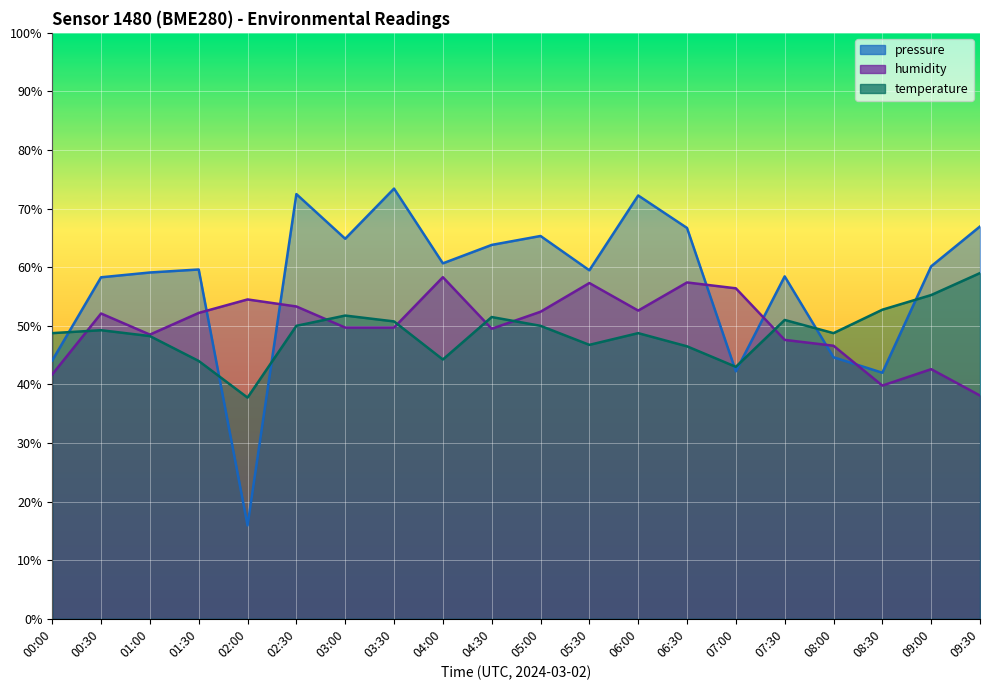

How many intersections are there between pressure and temperature?

7